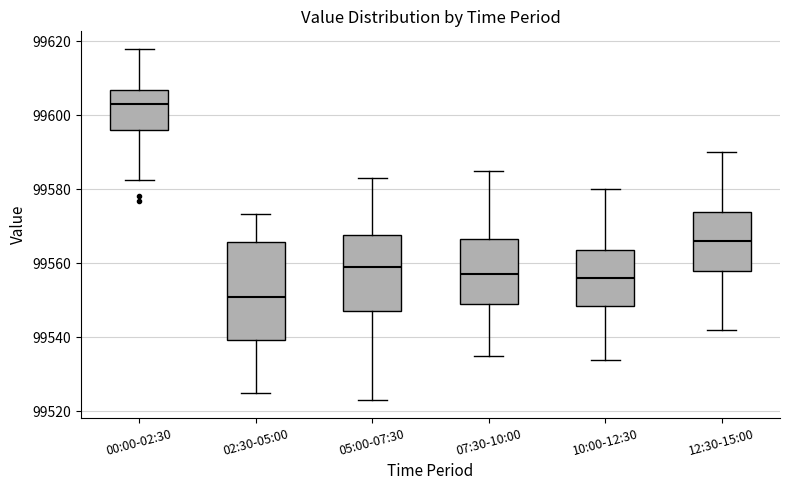

Which box's median line is the lowest?

02:30-05:00